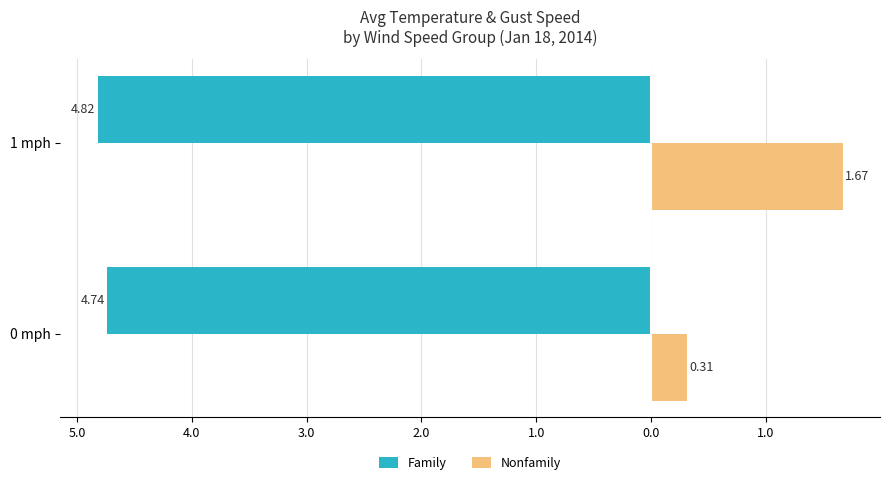

What are all the series names shown in the legend?

Family, Nonfamily